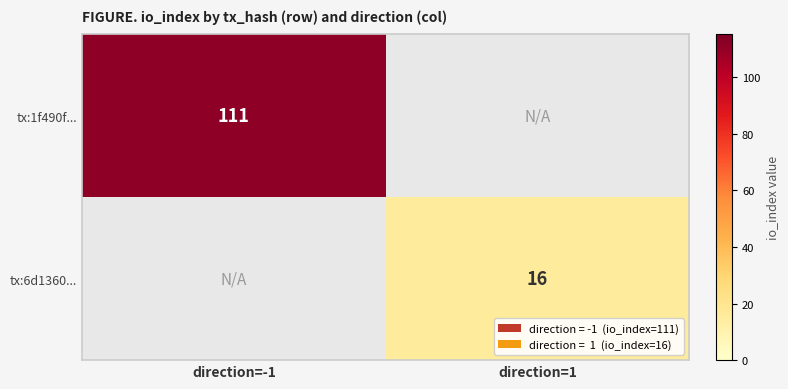

The value of tx:6d1360... at direction=1 is 23. True or false?

False